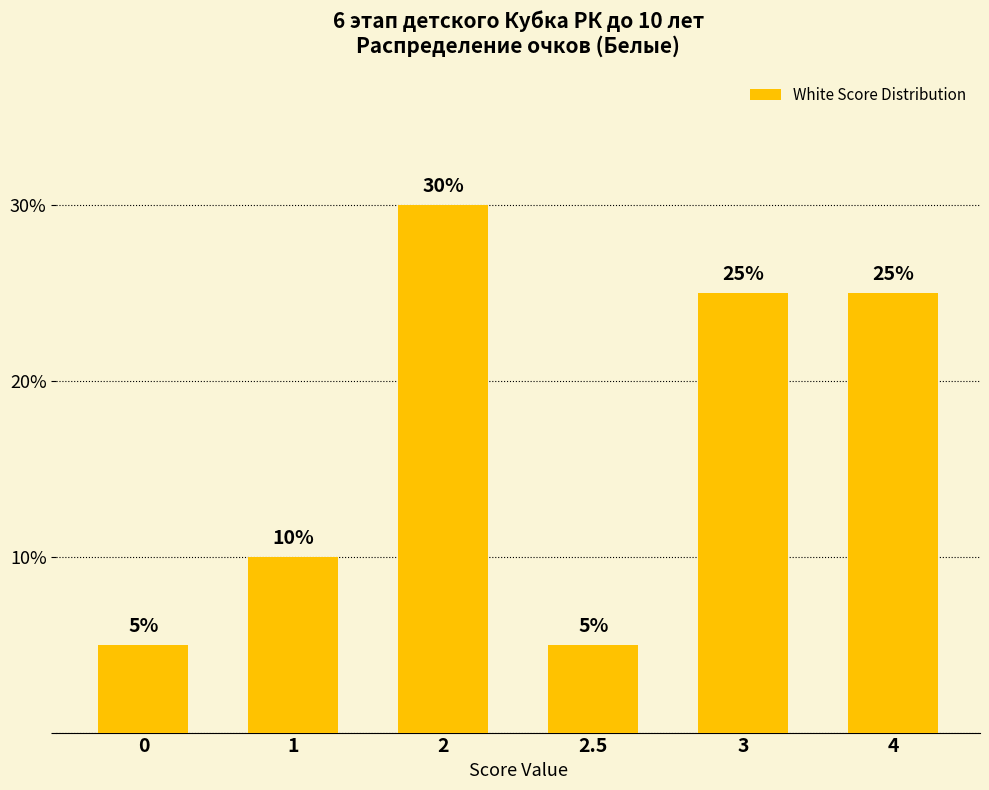

At which label is the value closest to 17?

1